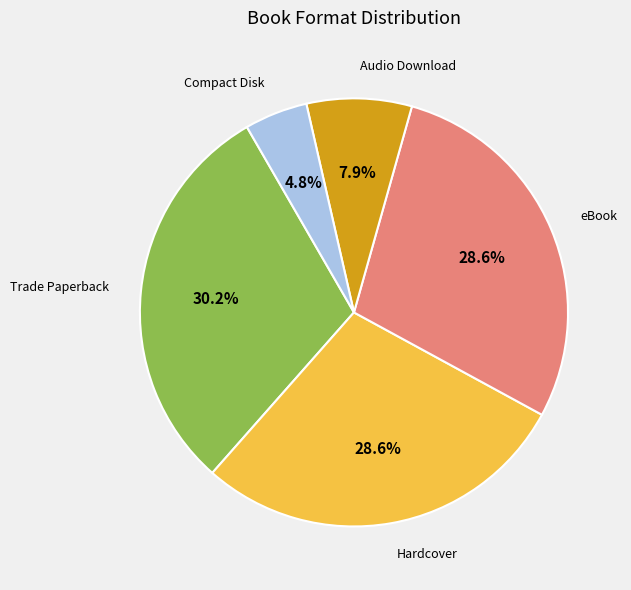

Is the sum of Hardcover and Trade Paperback greater than half?

Yes